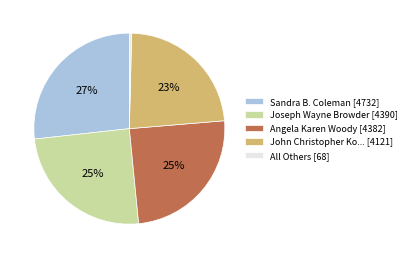

Combined, do Joseph Wayne Browder [4390] and John Christopher Ko... [4121] account for over 50%?

No